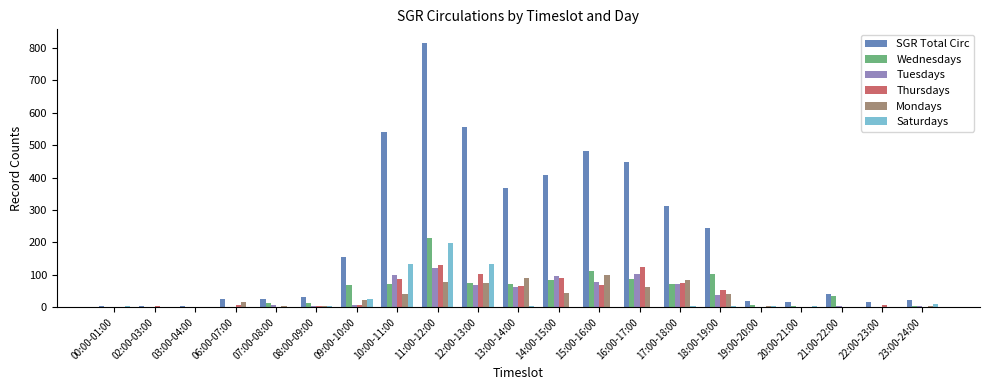

Which series has the largest total across all categories?

SGR Total Circ